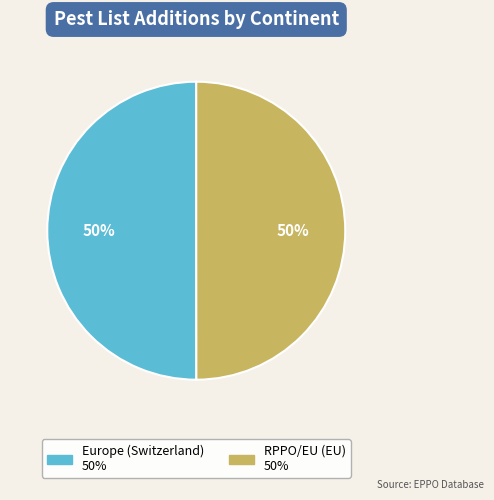

To the nearest percent, what is the average slice percentage?

50%